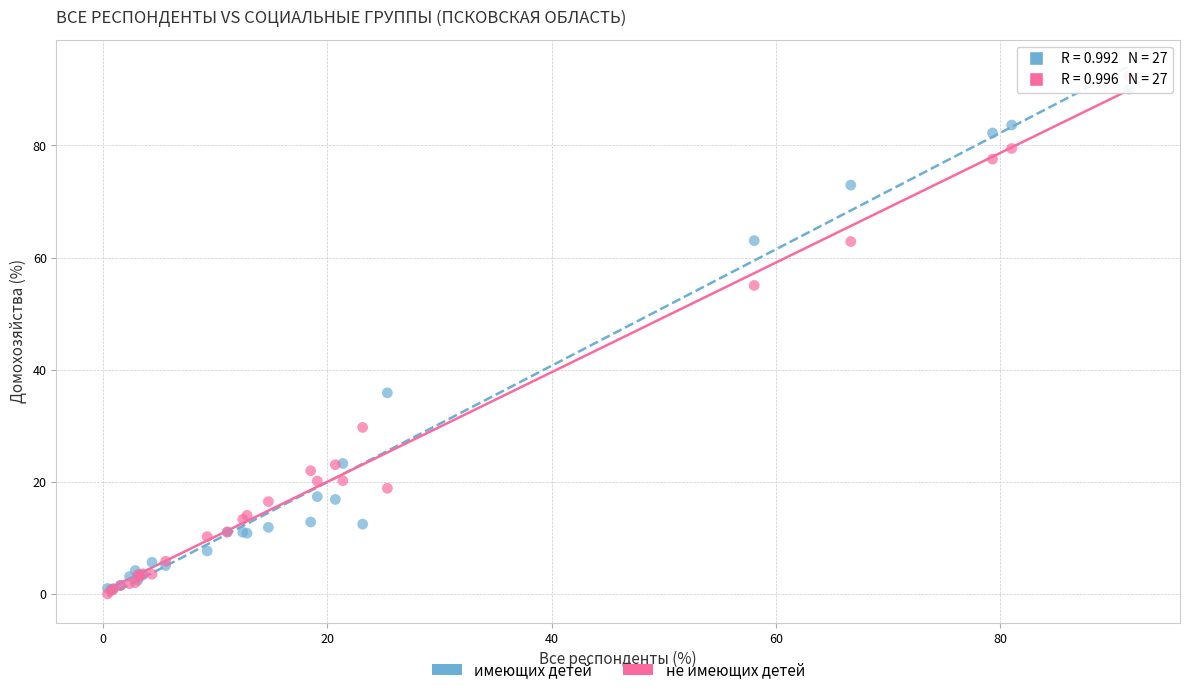

What are all the series names shown in the legend?

имеющих детей, не имеющих детей